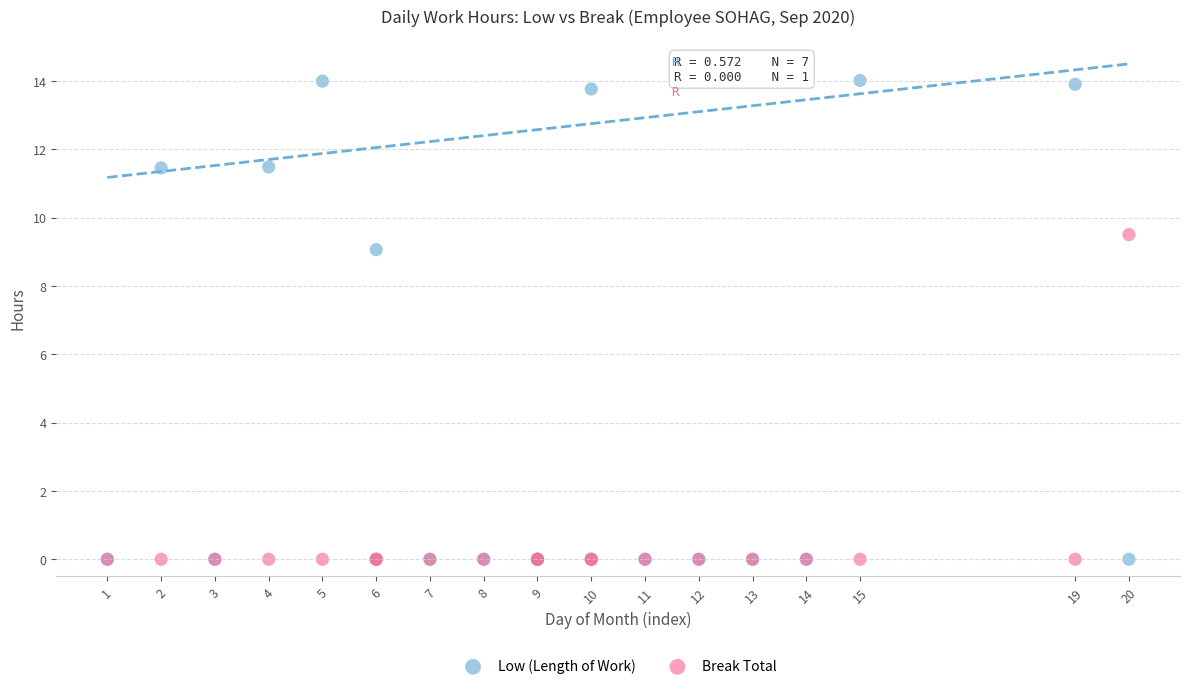

What are all the series names shown in the legend?

Low (Length of Work), Break Total